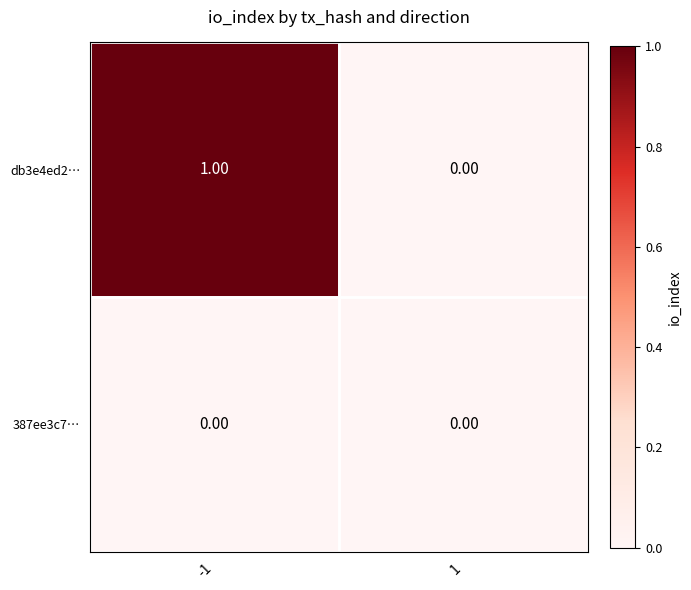

List the series in order of their overall mean, highest first.

db3e4ed2…, 387ee3c7…